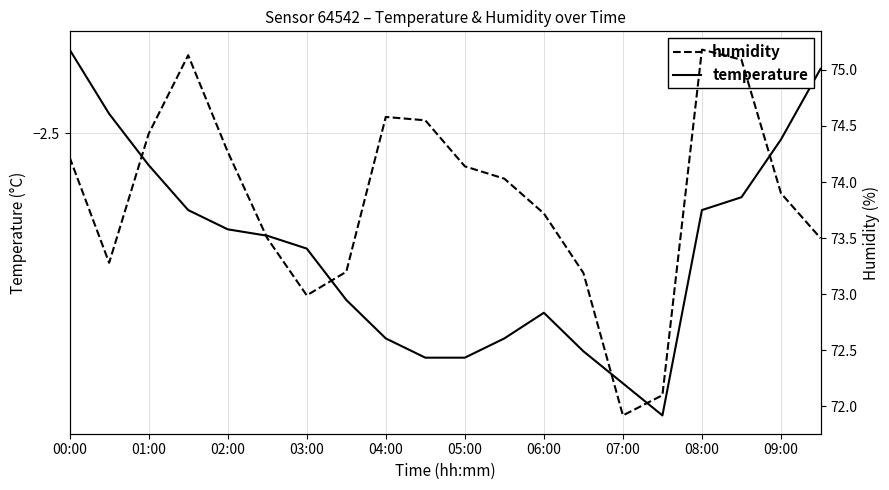

Does the chart display data point markers on the line(s)?

No